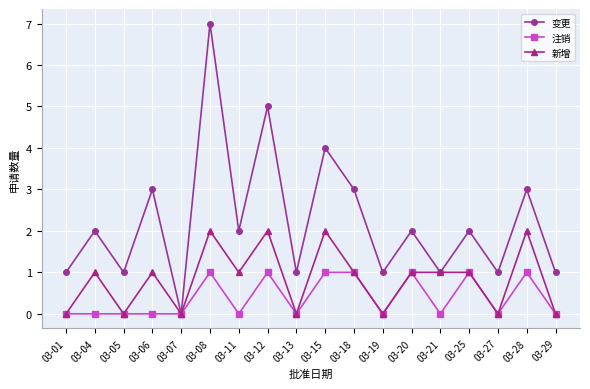

How many lines are shown in the chart?

3